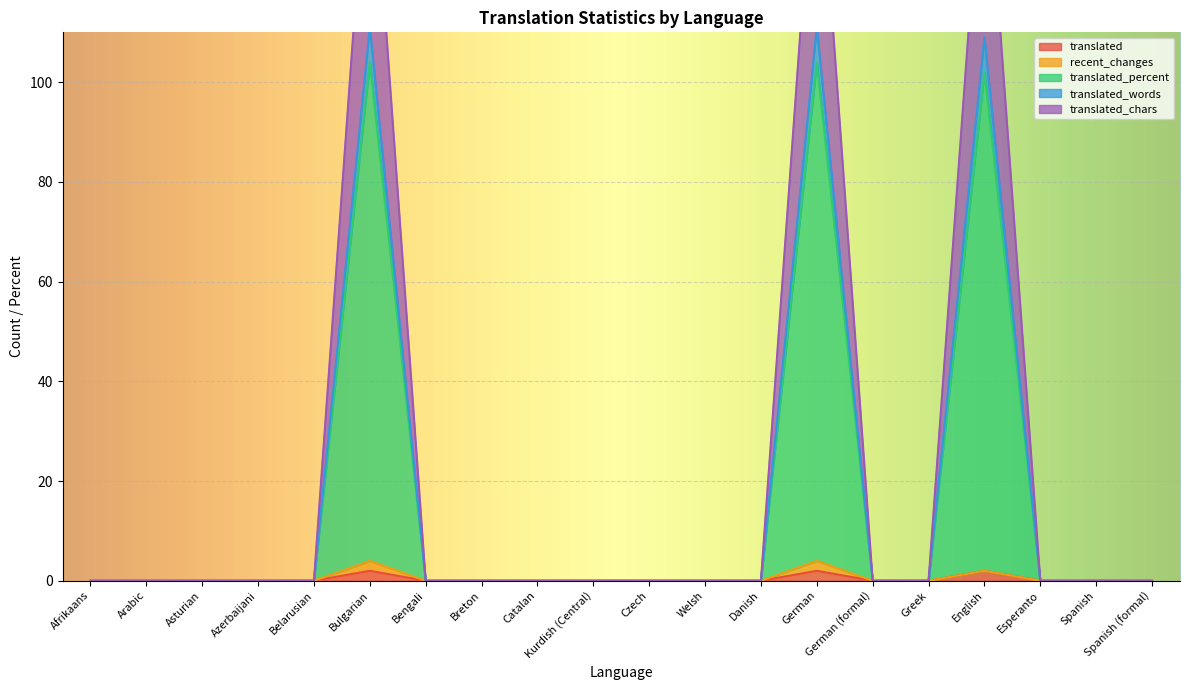

Where is the first local maximum for translated_words?

Bulgarian